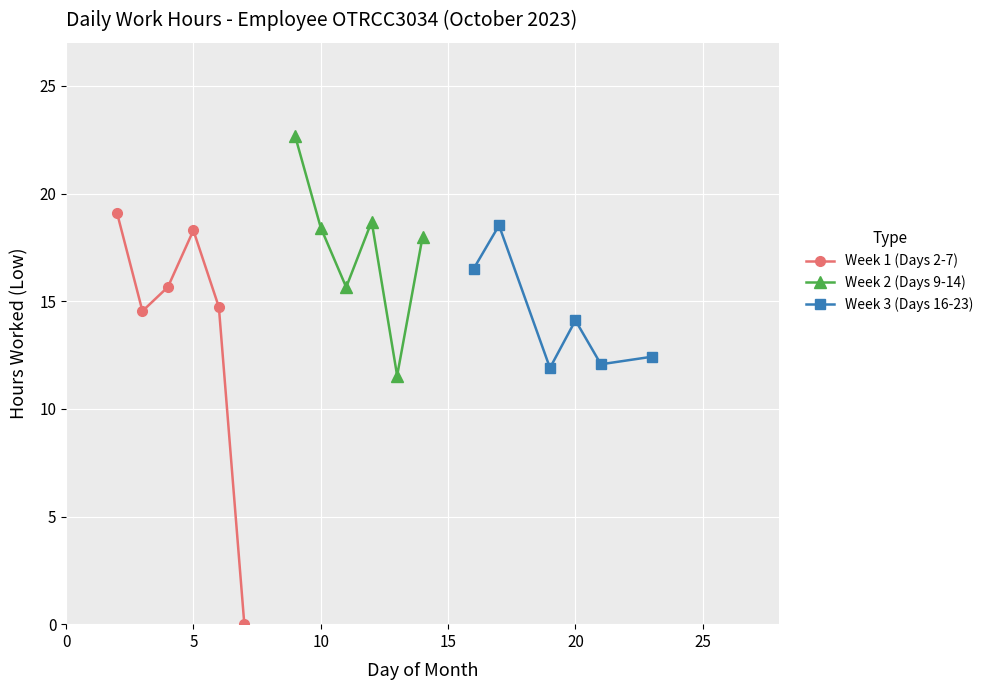

How many interior local peaks does the Week 3 (Days 16-23) series have?

2